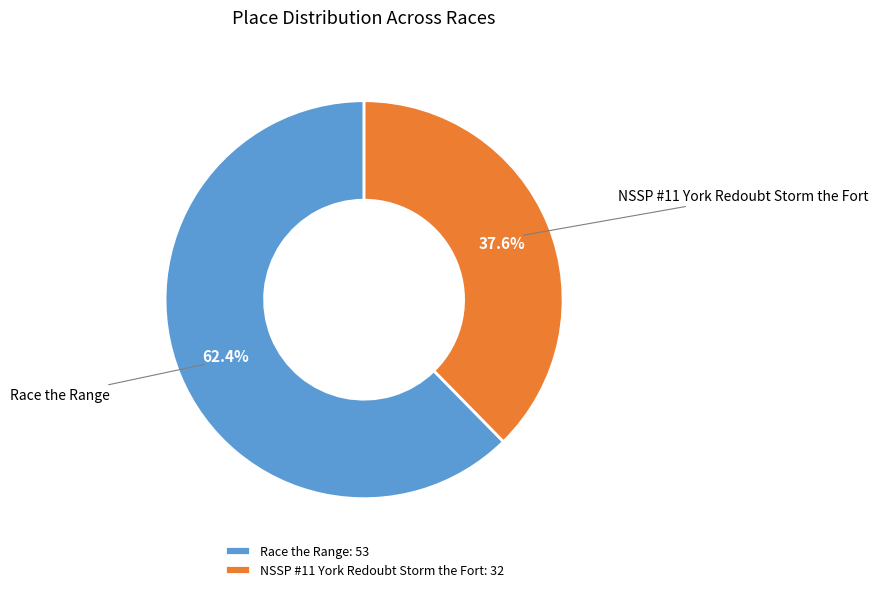

Is there a majority slice in this chart?

Yes